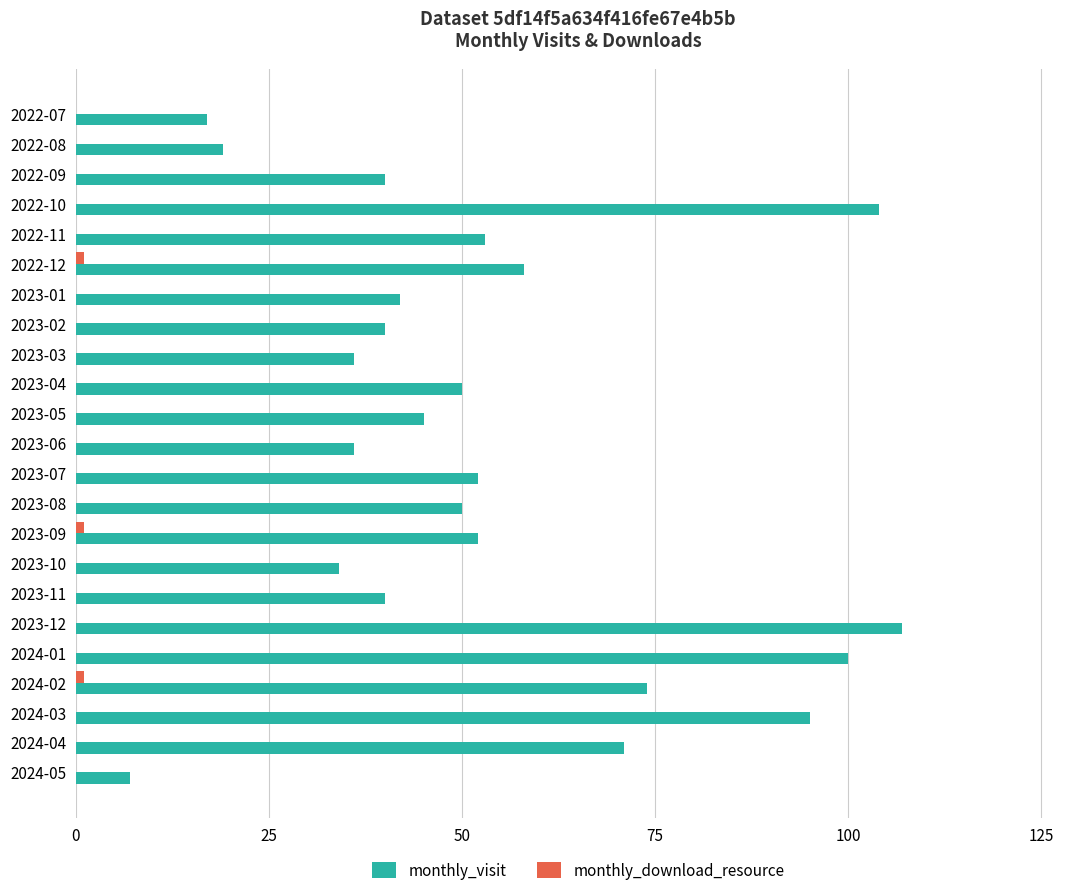

What is the total value across all series at 2024-04?

71